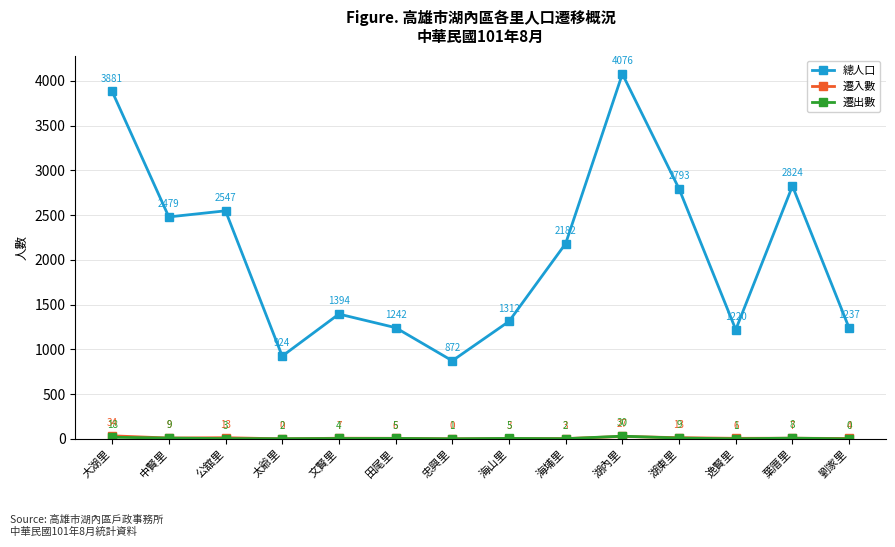

At which category does 總人口 reach its first local peak?

公舘里